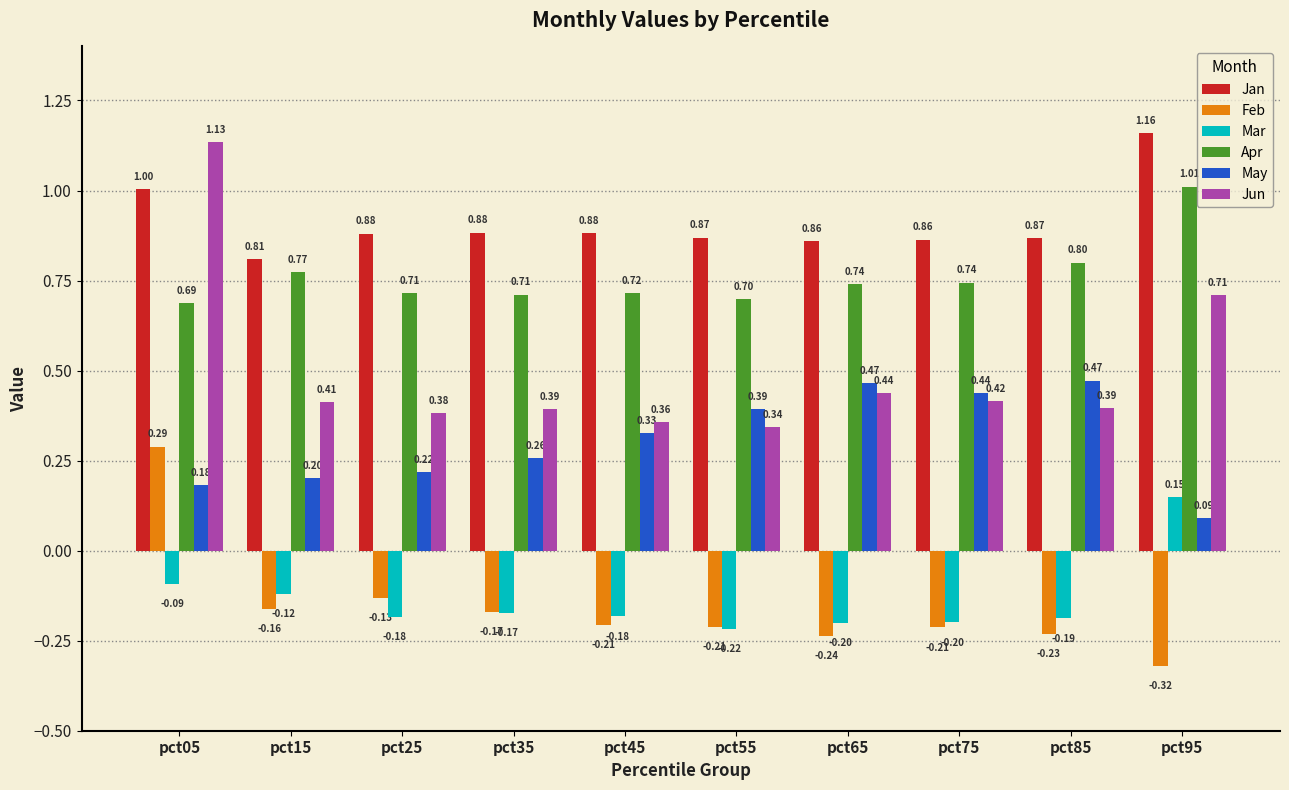

The Mar series shows -0.2 at pct35. True or false?

True